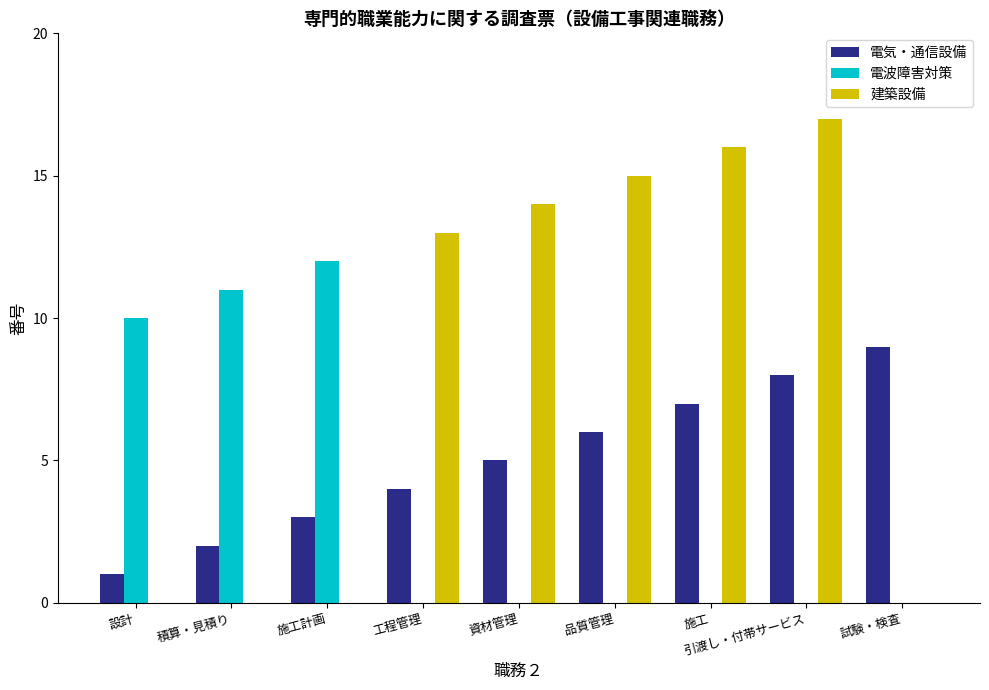

The 電波障害対策 series shows 12 at 施工計画. True or false?

True